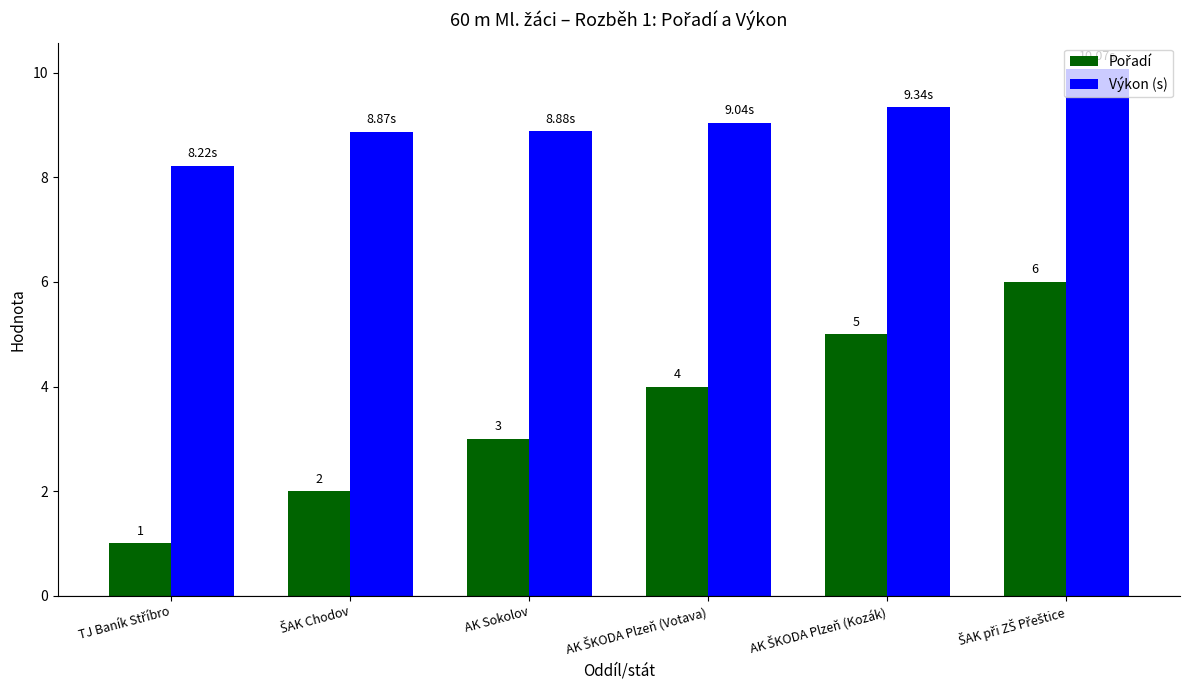

What is the maximum value shown in the chart?

10.1